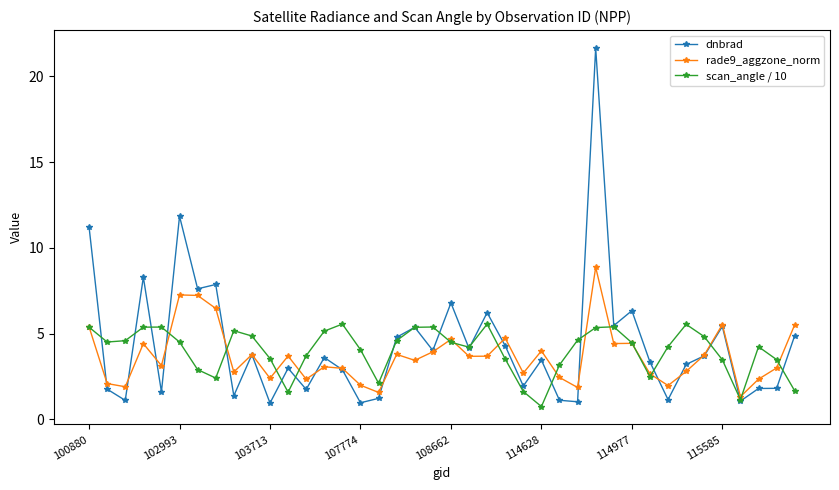

What is the value of the rade9_aggzone_norm point at the 8th from the left?

6.5